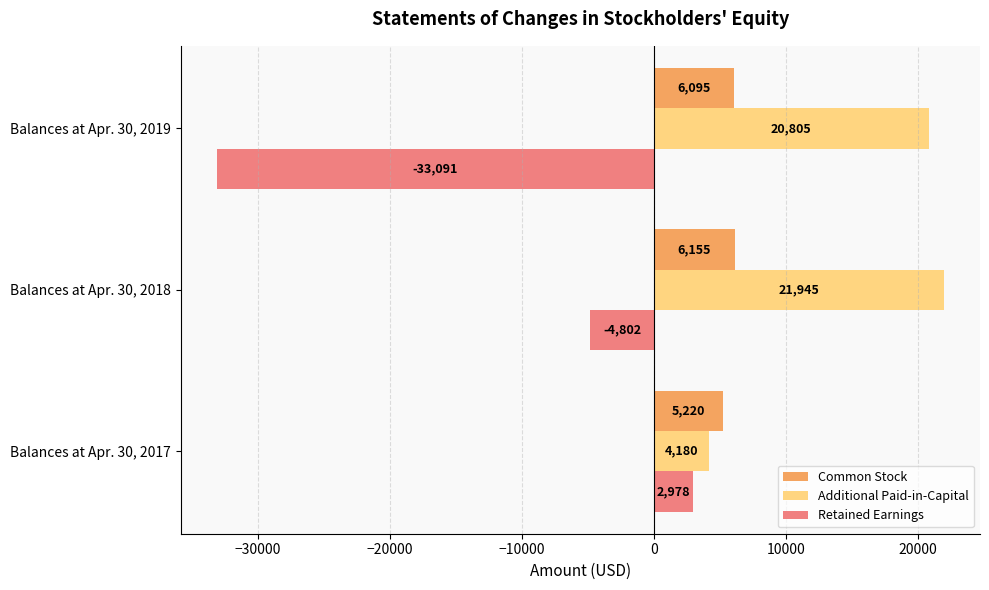

Read the Additional Paid-in-Capital value at Balances at Apr. 30, 2018.

21945